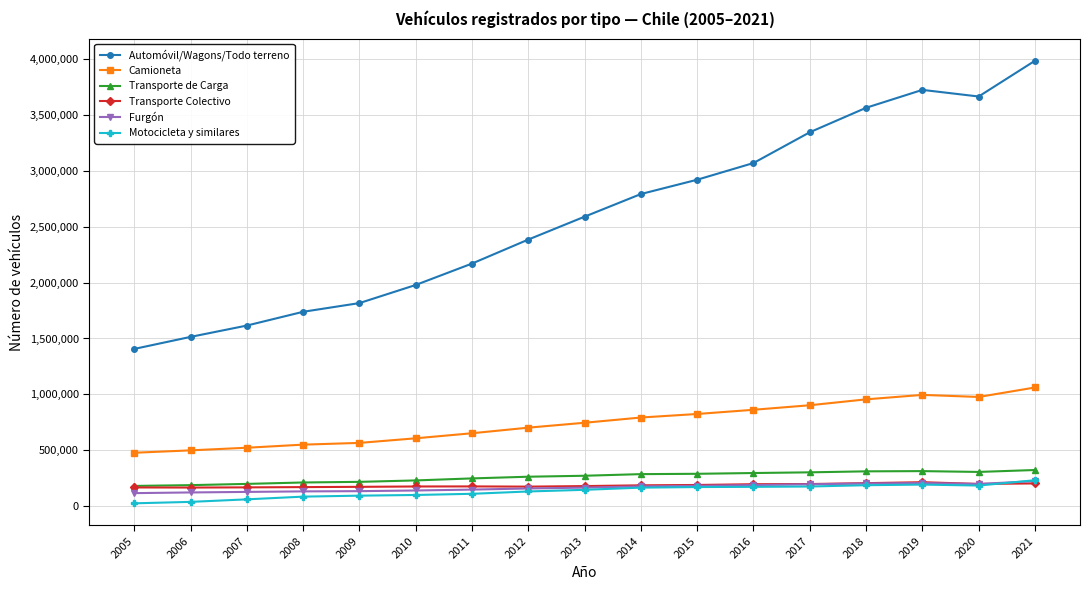

How many interior local peaks does the Automóvil/Wagons/Todo terreno series have?

1